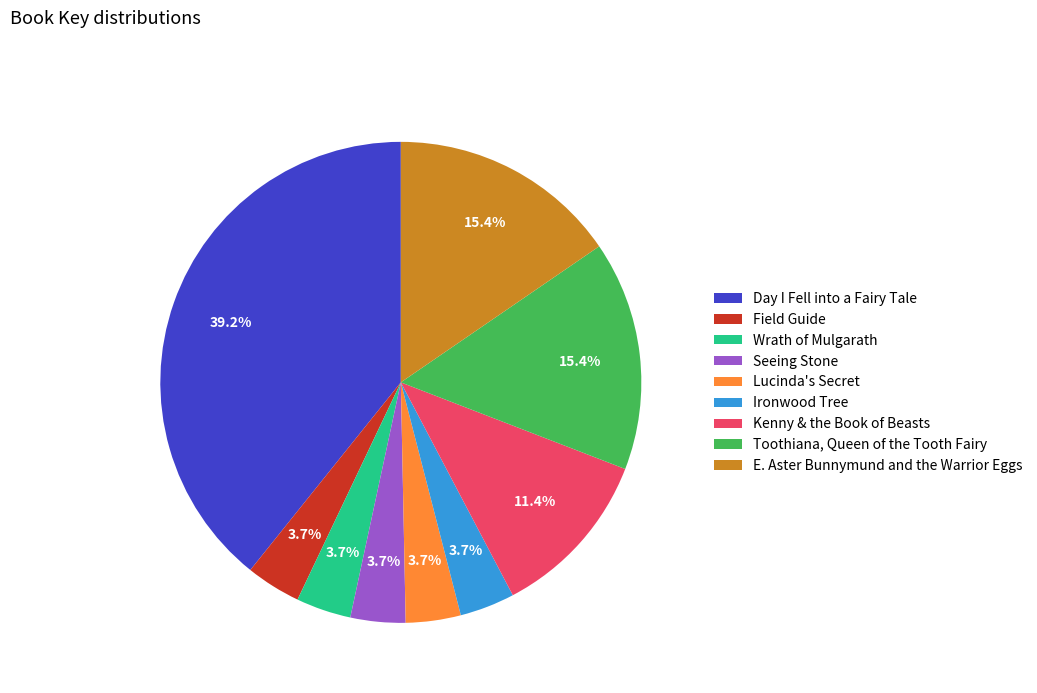

How many slices are in this pie chart?

9